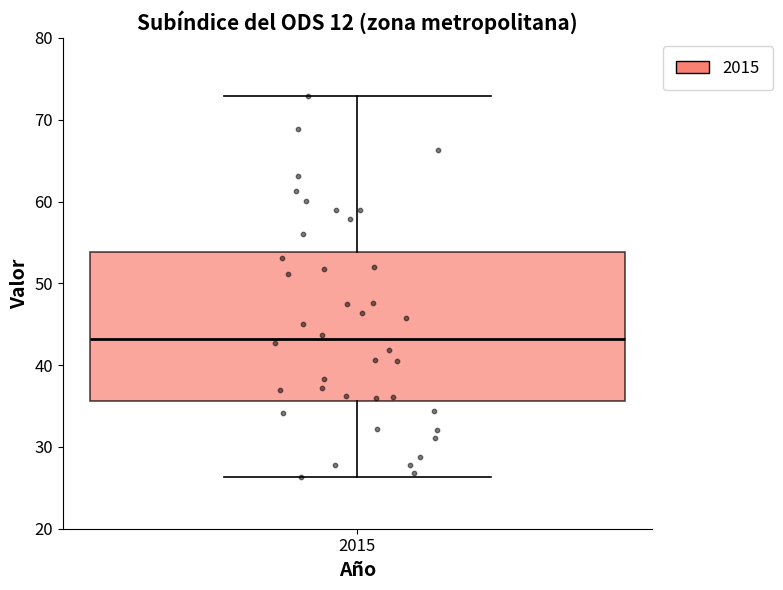

Where does the lower whisker of the box at x = 2015 end on the y-axis? The values are not printed on the chart, so give them approximately, as read against the axis.

26